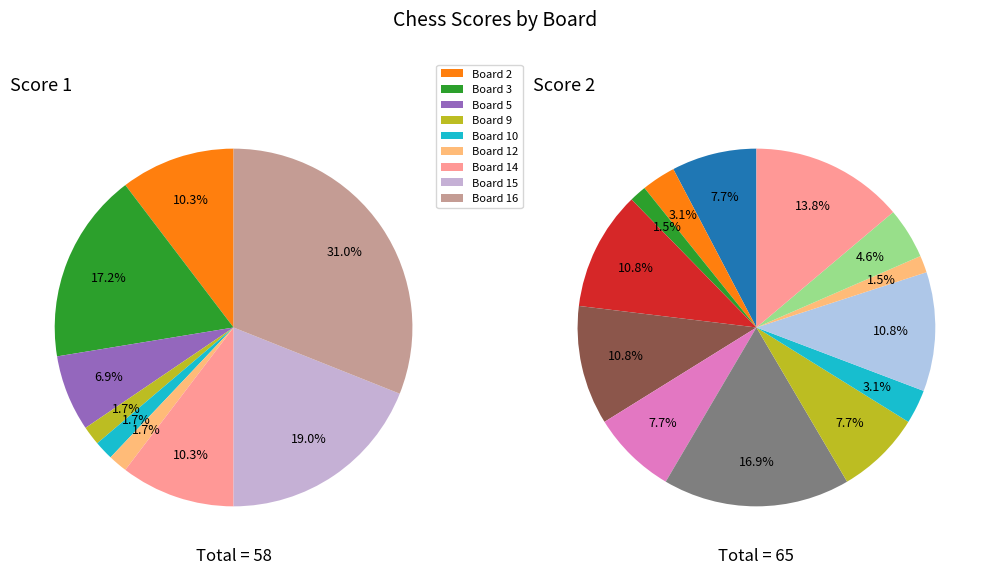

Which series has the largest range (max minus min)?

Score 1